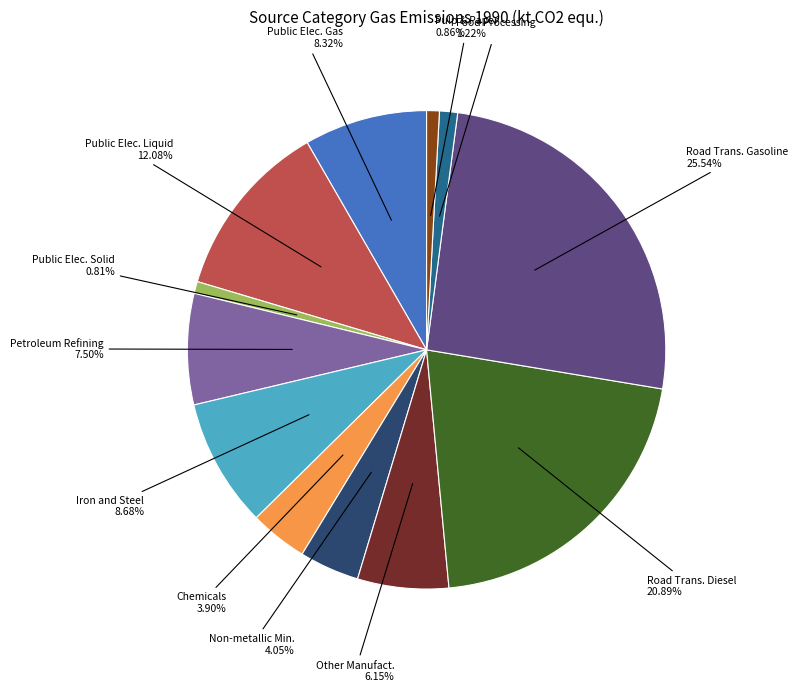

Is there any slice that represents more than half of the pie?

No